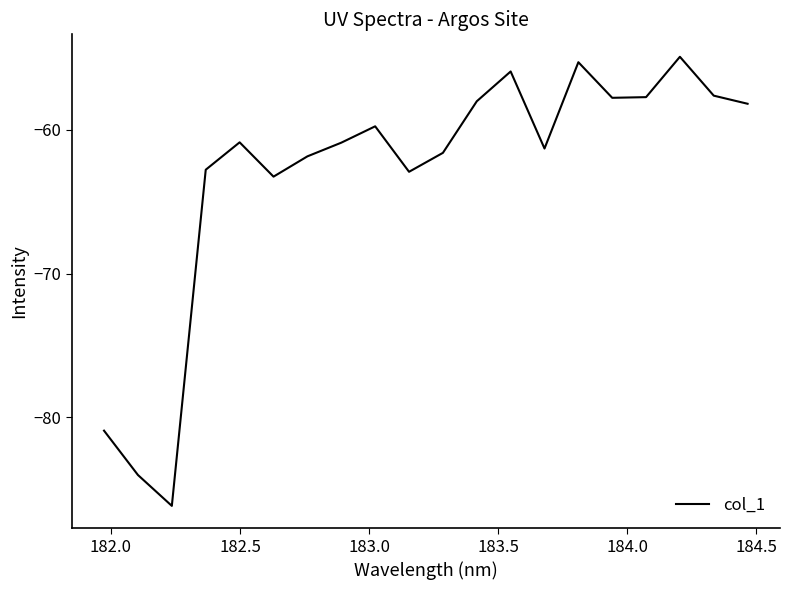

How many interior local valleys (lower than both neighbors) does the data have?

5